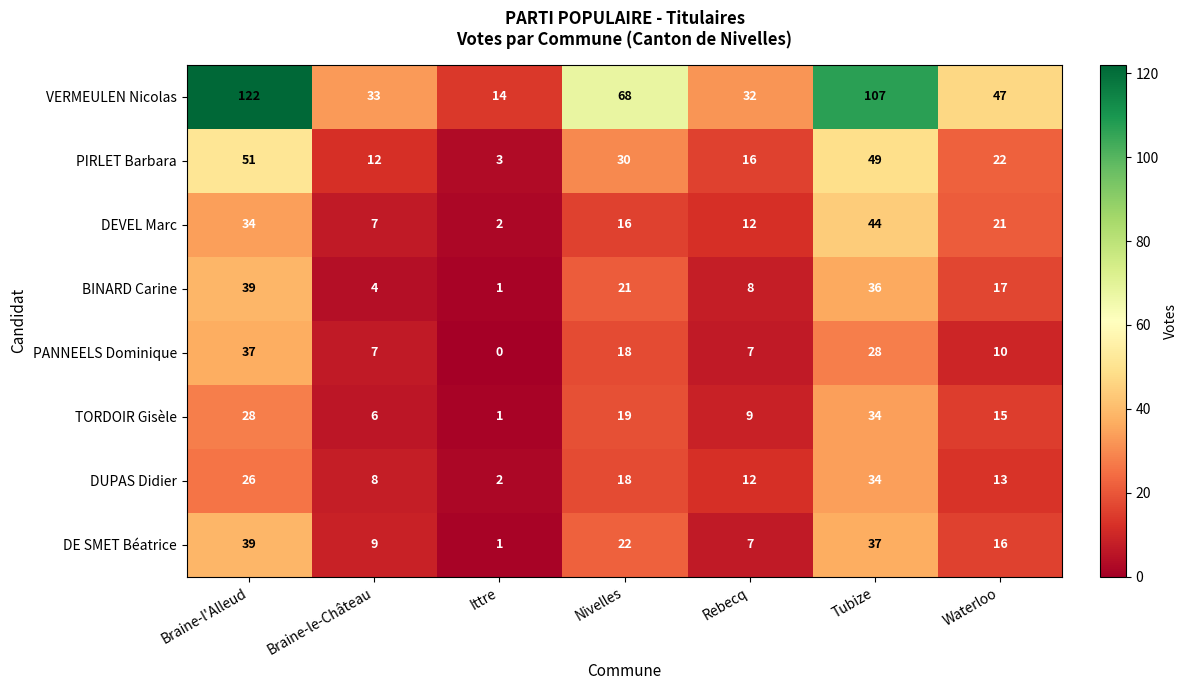

What is the sum of all TORDOIR Gisèle values?

112